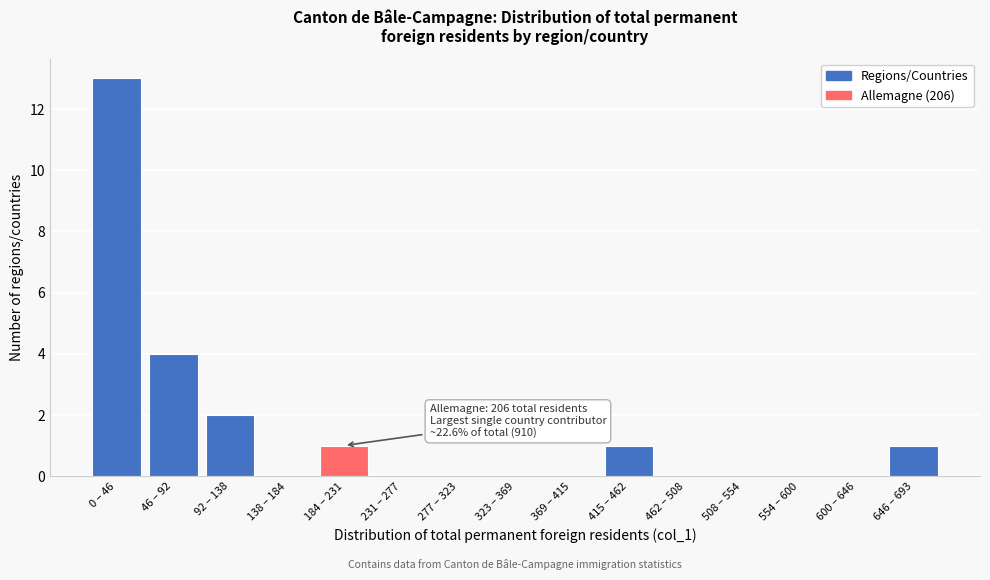

Reading right to left, extract all data points from this chart.

646 – 693=1	600 – 646=0	554 – 600=0	508 – 554=0	462 – 508=0	415 – 462=1	369 – 415=0	323 – 369=0	277 – 323=0	231 – 277=0	184 – 231=1	138 – 184=0	92 – 138=2	46 – 92=4	0 – 46=13